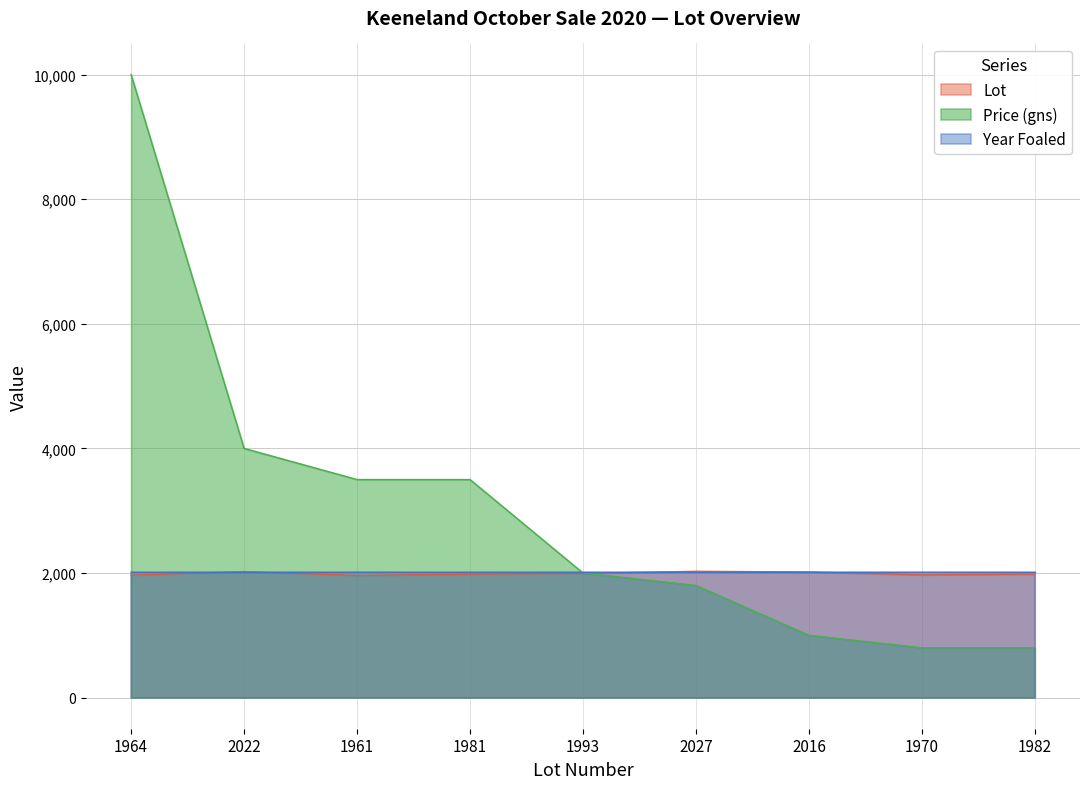

At which category is the sum across all series the highest?

1964